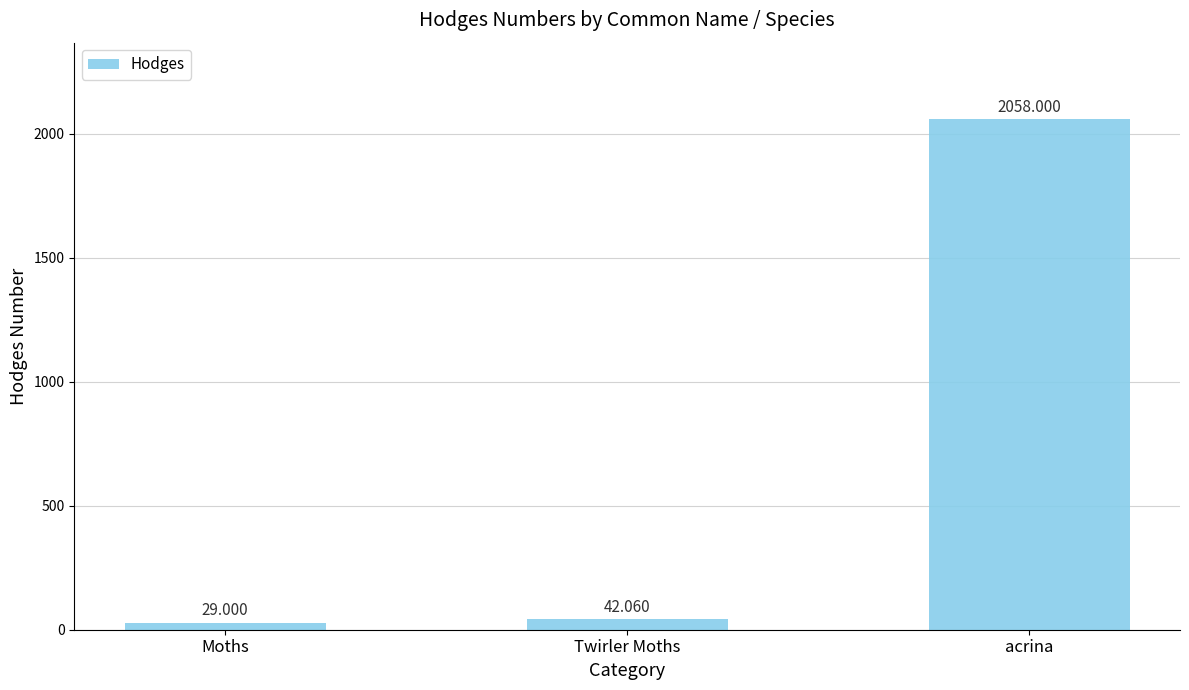

How many data points are less than 42?

1